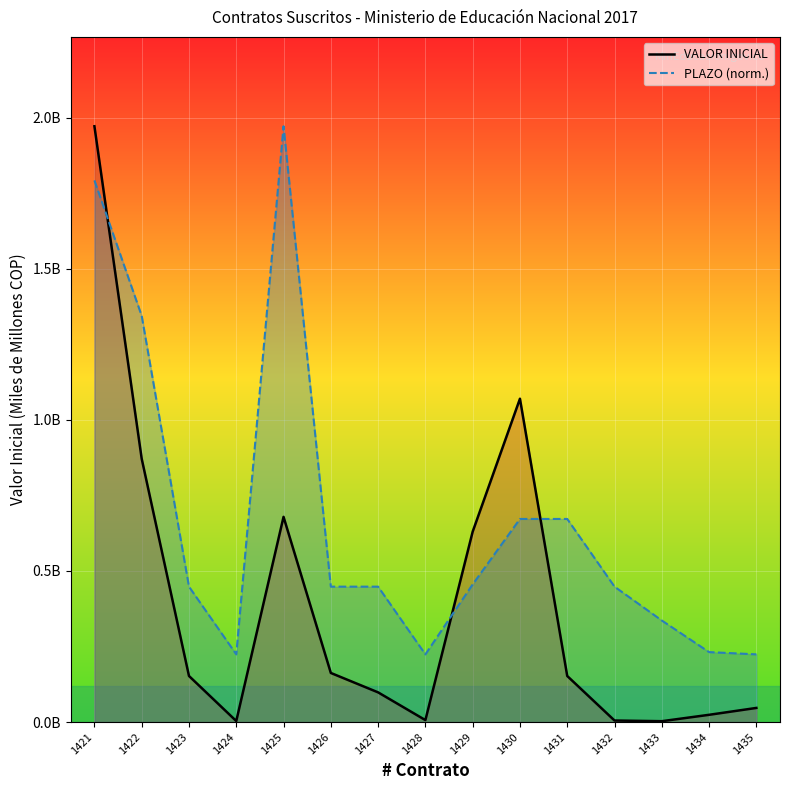

Where is the first local maximum for VALOR INICIAL?

1425